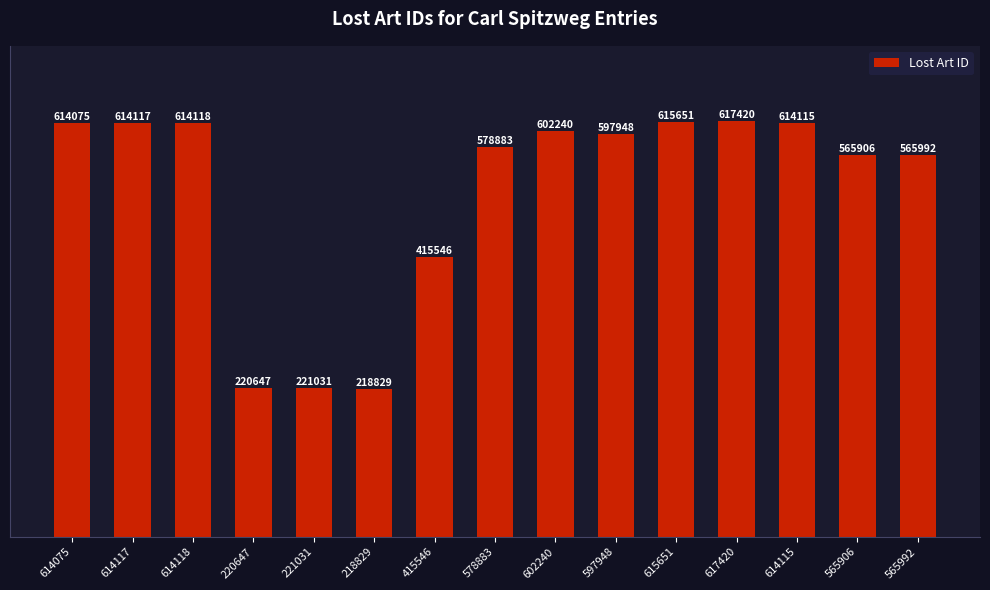

What is the difference between the second highest and second lowest values?

395004